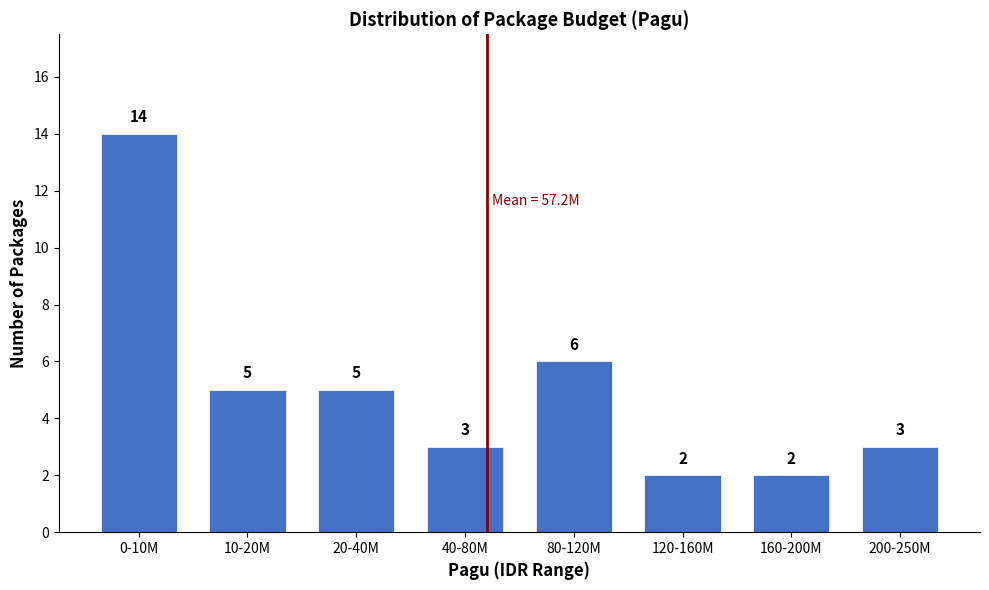

Reading left to right, extract all data points from this chart.

0-10M=14	10-20M=5	20-40M=5	40-80M=3	80-120M=6	120-160M=2	160-200M=2	200-250M=3